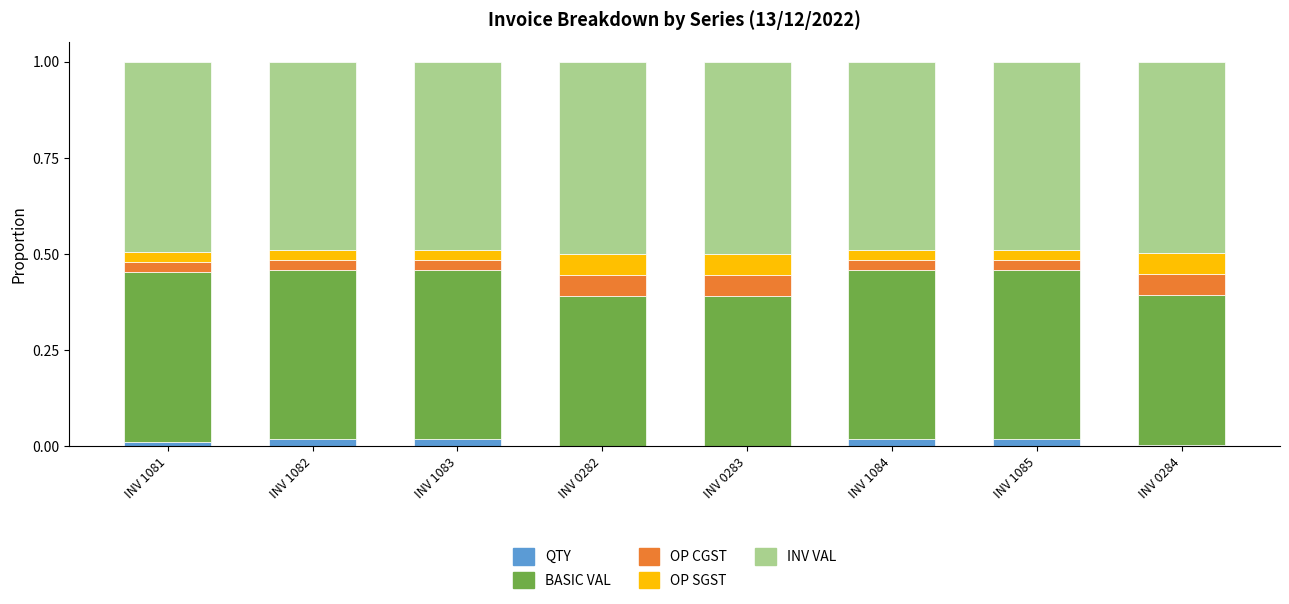

Are the bars grouped side by side (vs. stacked)?

No